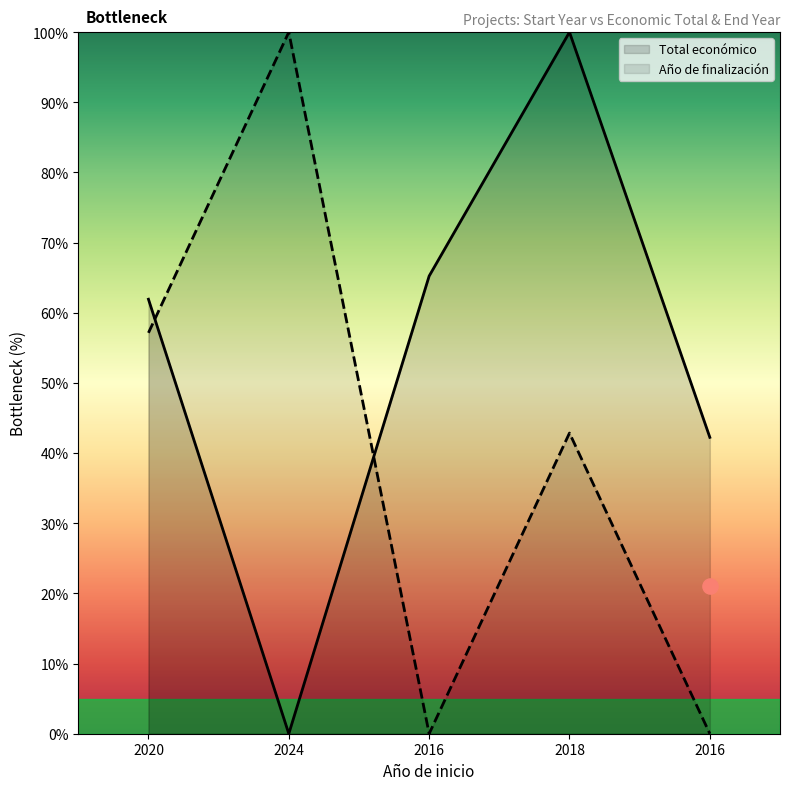

Is the value of Total económico at 2020 greater than the value of Año de finalización at 2020?

Yes